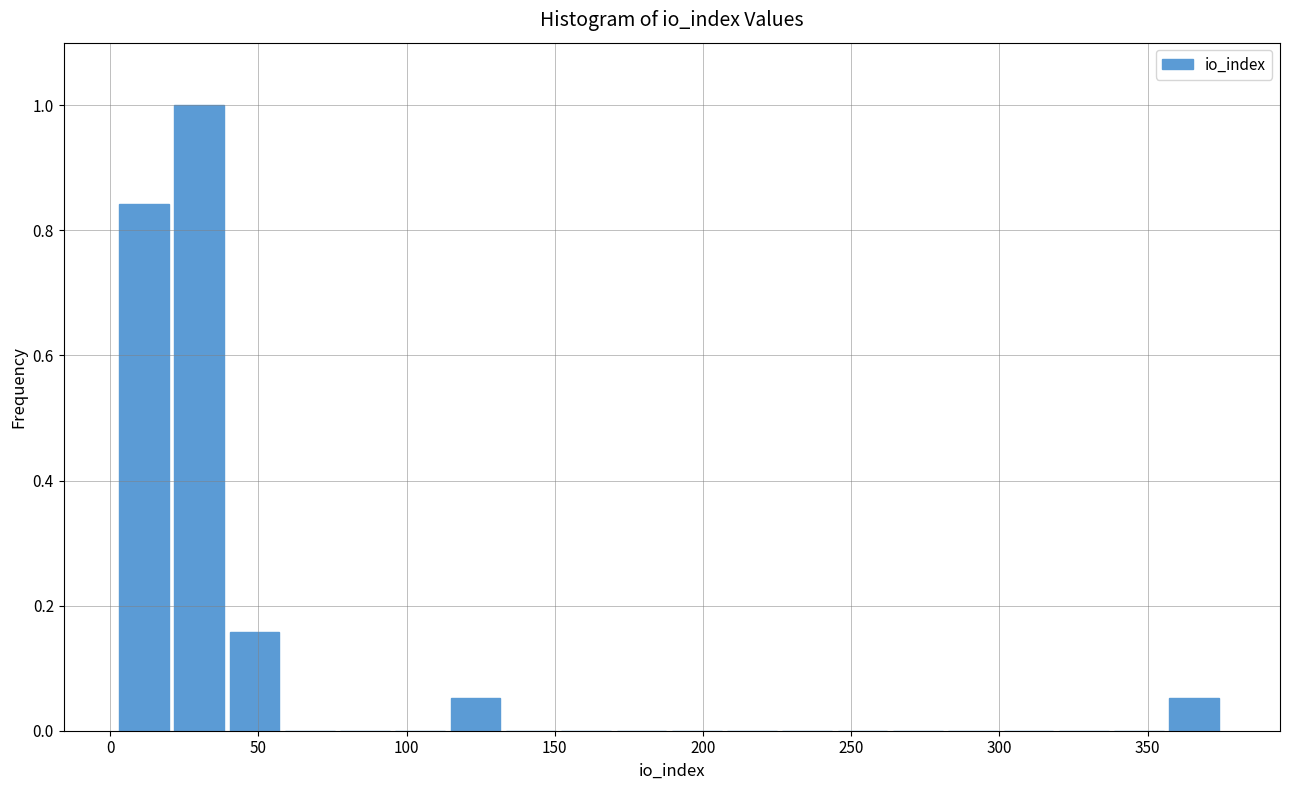

Read against the x-axis, roughly where is the centre of the tallest bar?

30